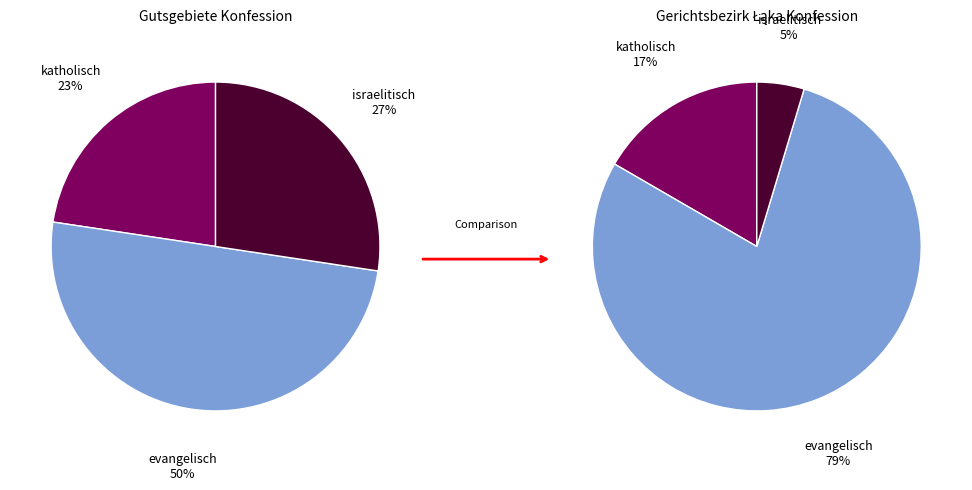

Is there any slice that represents more than half of the pie?

No